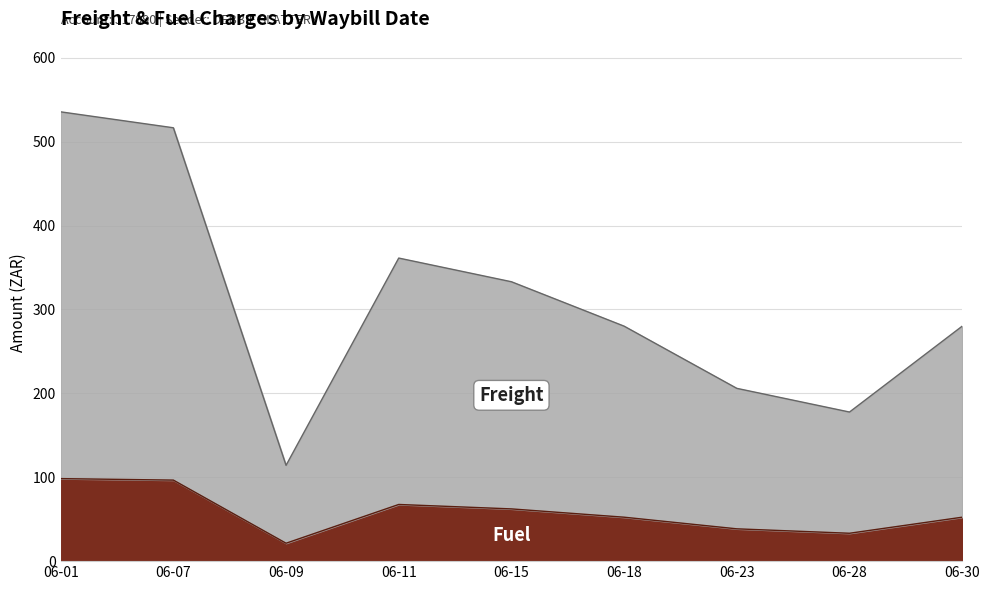

What is the total value across all series at 06-09?

114.2